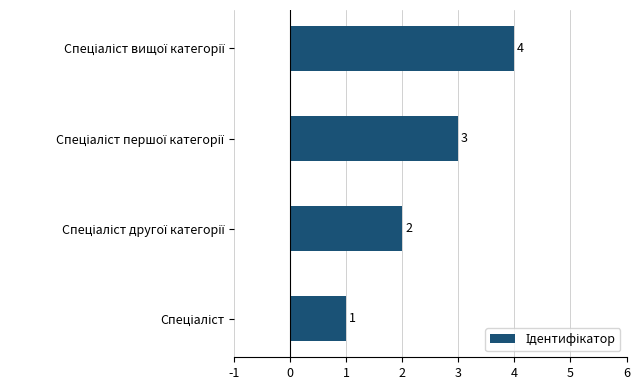

How many series are shown in this chart?

1